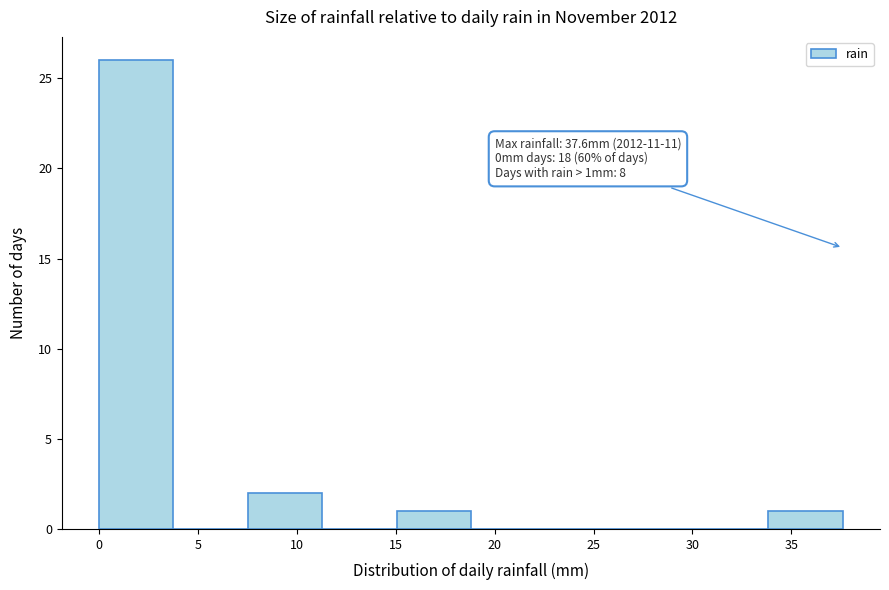

Which range on the x-axis has the tallest bar?

0.0 to 4.0